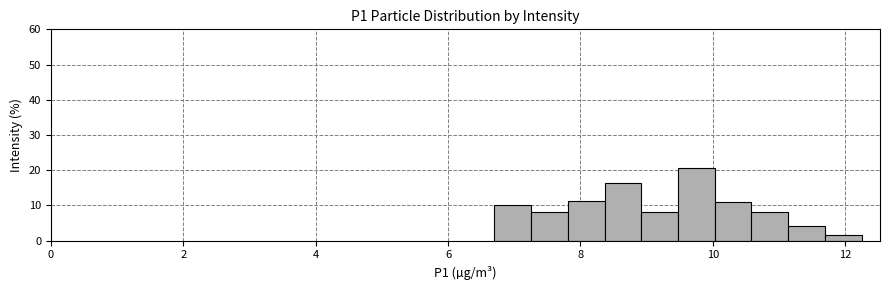

Around what value on the x-axis is the tallest bar? Give the approximate position of its centre, as read against the axis.

9.8